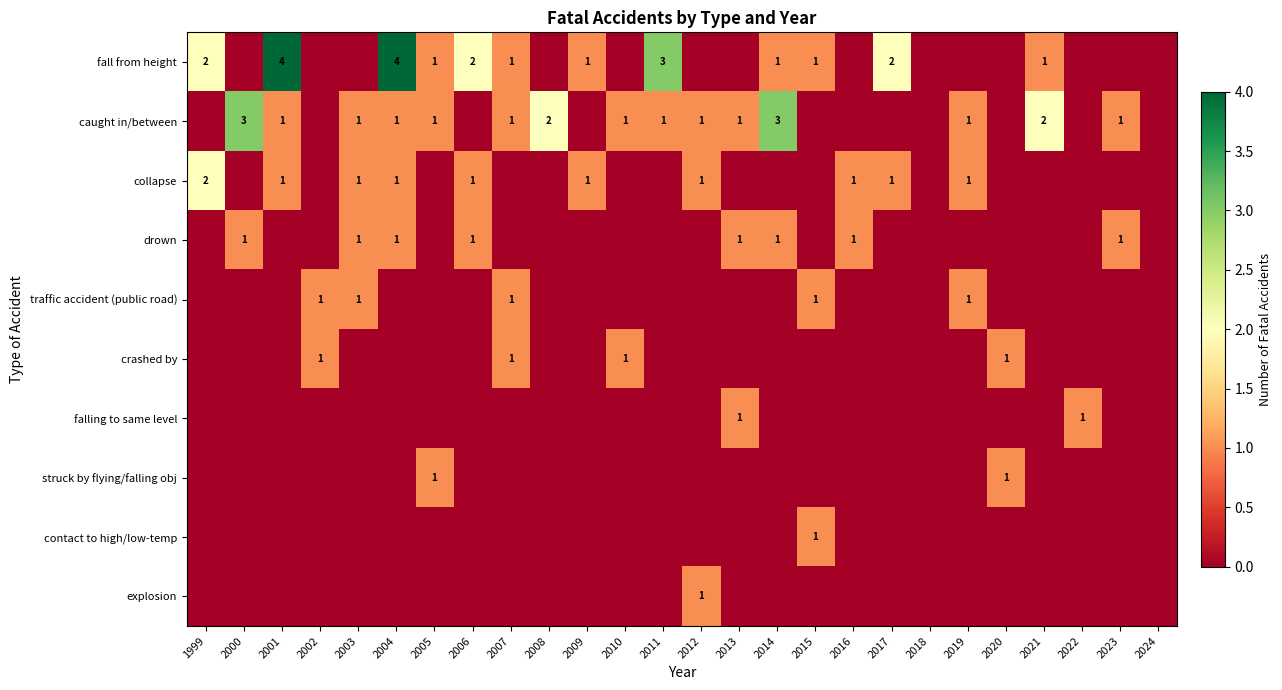

The value of falling to same level at 2013 is 1. True or false?

True